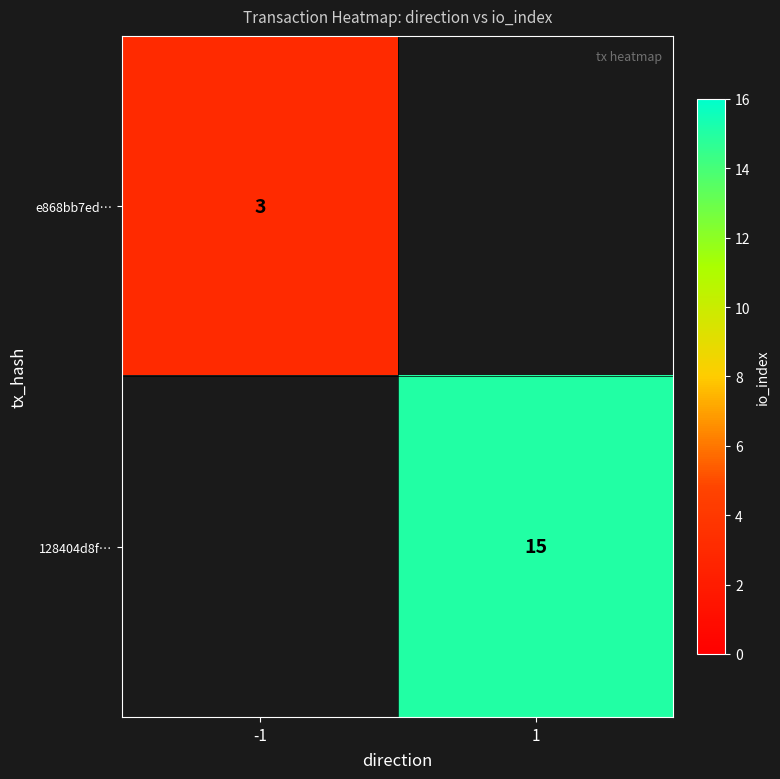

True or false: 128404d8f… has a value of 7 at 1.

False